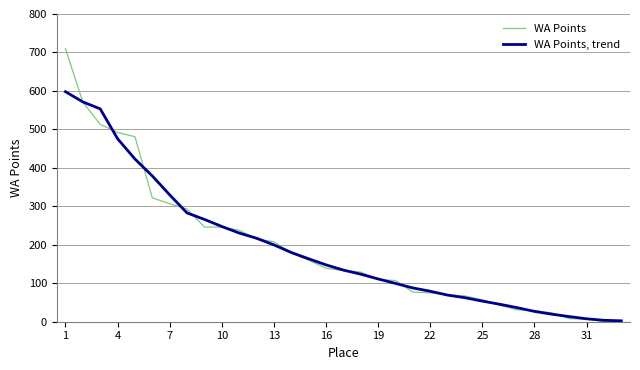

Which series has the largest range (max minus min)?

WA Points